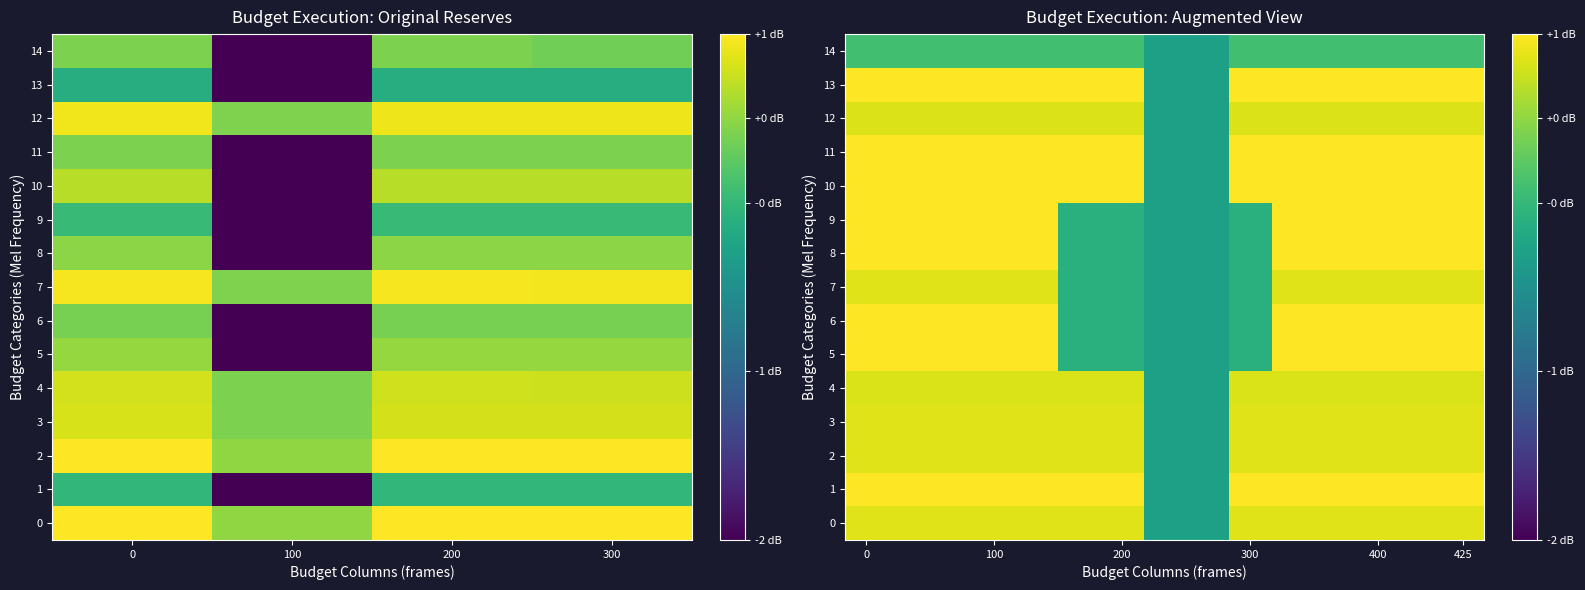

How many distinct data groups are displayed?

15